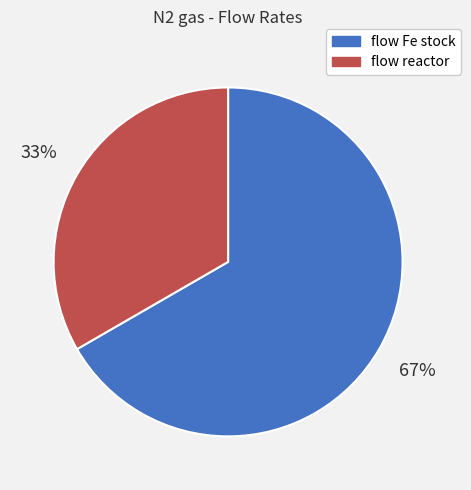

How many segments does this pie chart have?

2